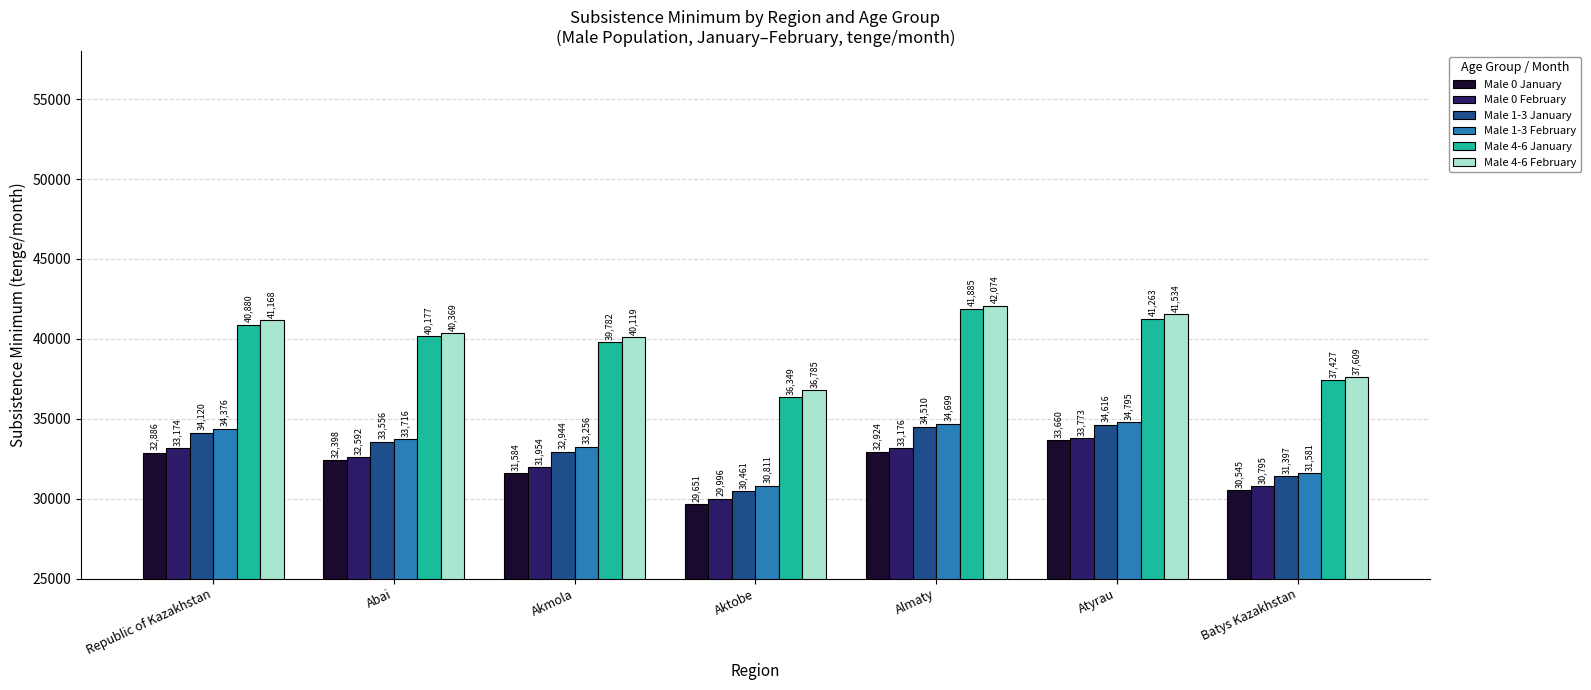

How many bars are there in each group?

6